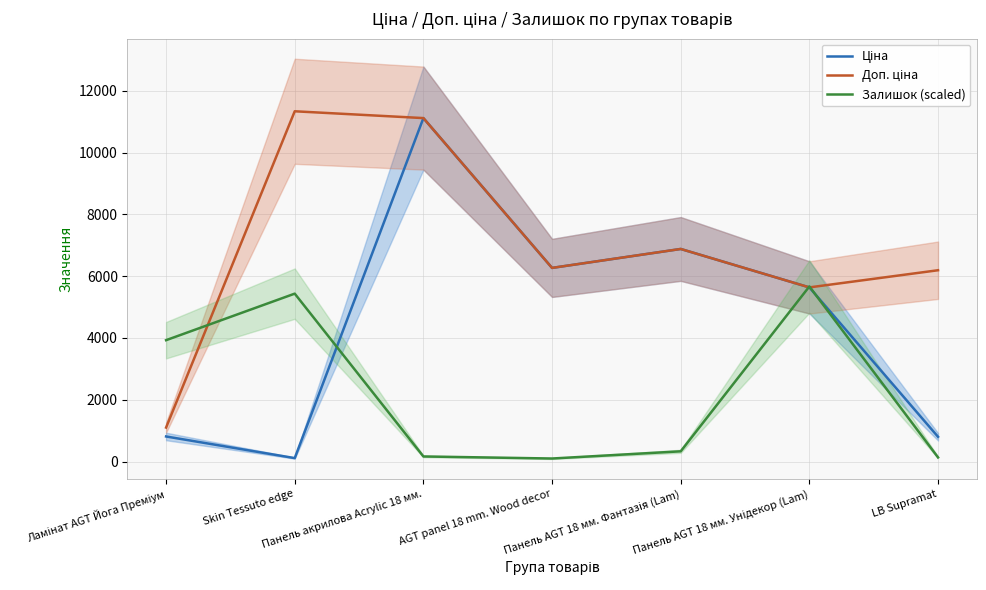

What is the label of the 6th point from the left?

Панель AGT 18 мм. Унідекор (Lam)